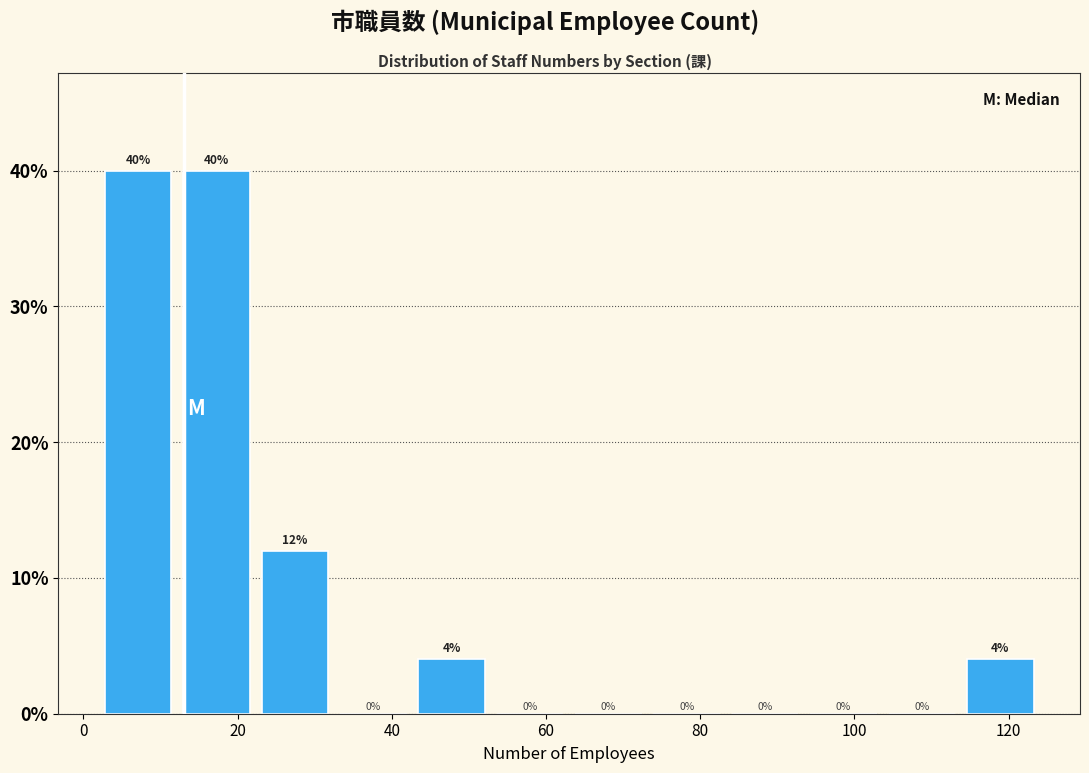

Reading left to right, transcribe this chart: for each bar, give the range it covers on the x-axis and its height. The bar edges are not printed on the chart, so give them approximately, as read against the axis.

2 to 12: 40
12 to 22: 40
22 to 32: 12
32 to 42: 0
42 to 52: 4
52 to 64: 0
64 to 74: 0
74 to 84: 0
84 to 94: 0
94 to 104: 0
104 to 114: 0
114 to 124: 4